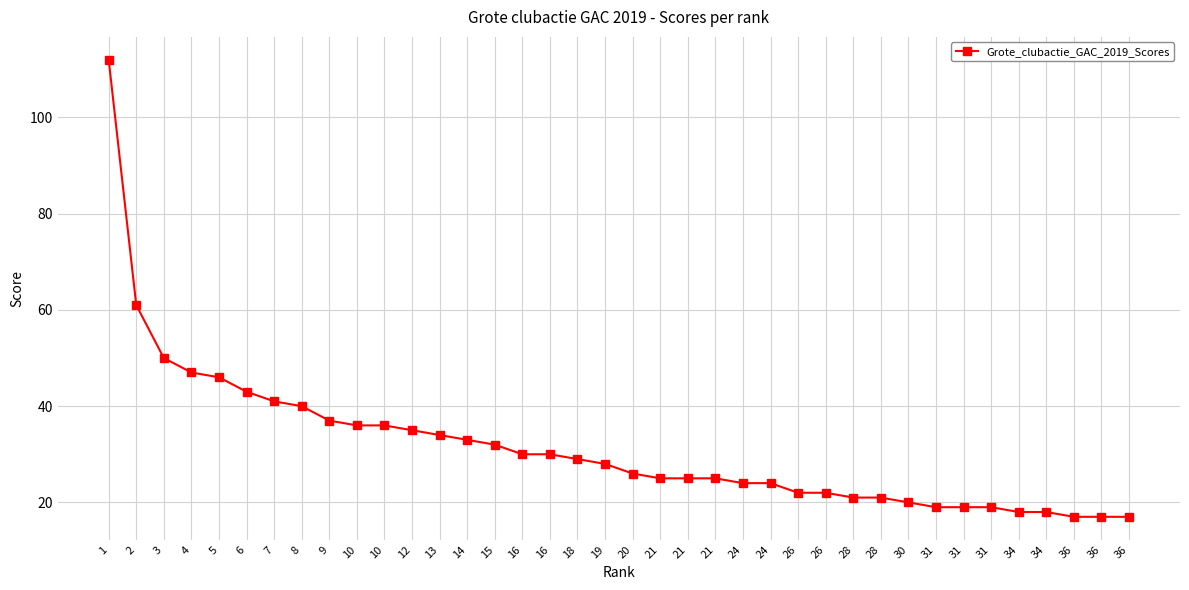

How many distinct data groups are displayed?

1